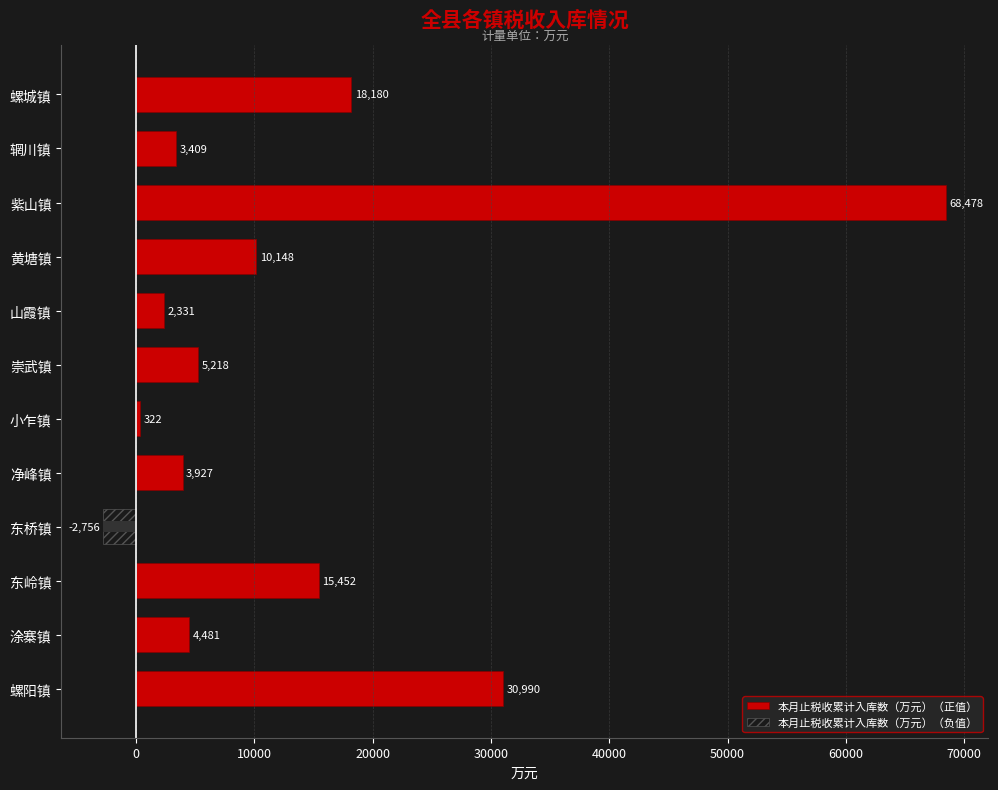

List the series in order of their peak value, highest first.

本月止税收累计入库数（万元）（正值）, 本月止税收累计入库数（万元）（负值）